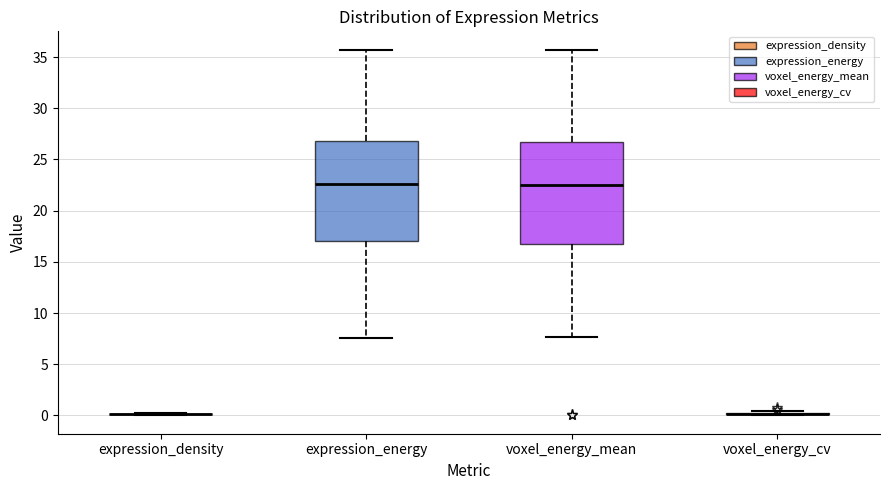

Reading left to right, read every box against the y-axis: the position of its median line, the range the box covers, and the ends of its whiskers. The values are not printed on the chart, so give them approximately, as read against the axis.

expression_density: box collapsed to a line at 0.0, whiskers 0.0 to 0.0
expression_energy: median 22.5, box 17.0 to 27.0, whiskers 7.5 to 35.5
voxel_energy_mean: median 22.5, box 16.5 to 26.5, whiskers 7.5 to 35.5
voxel_energy_cv: box collapsed to a line at 0.0, whiskers 0.0 to 0.5